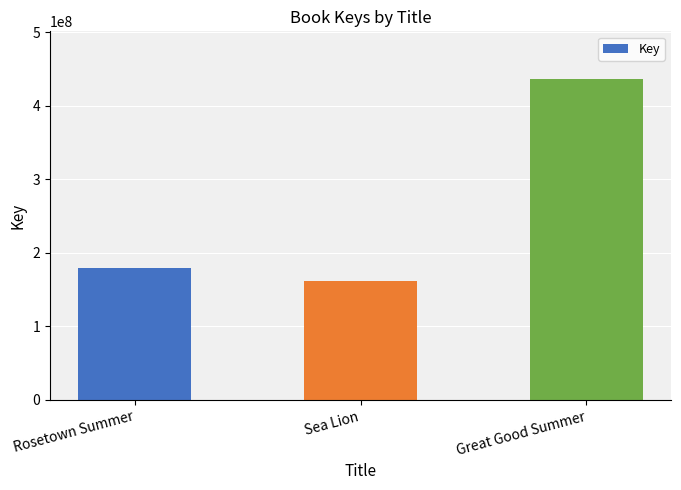

Does the chart contain any negative values?

No